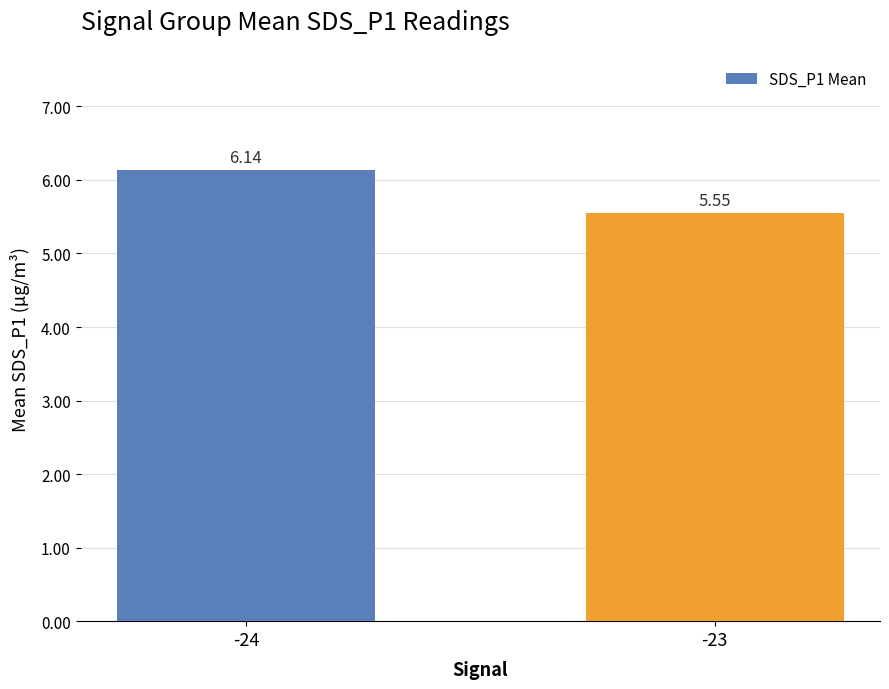

List the labels in order of value, largest first.

-24, -23